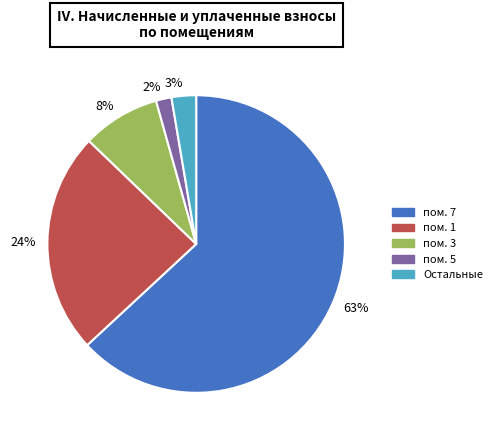

To the nearest percent, what is the difference between the largest and smallest slice percentages?

61%